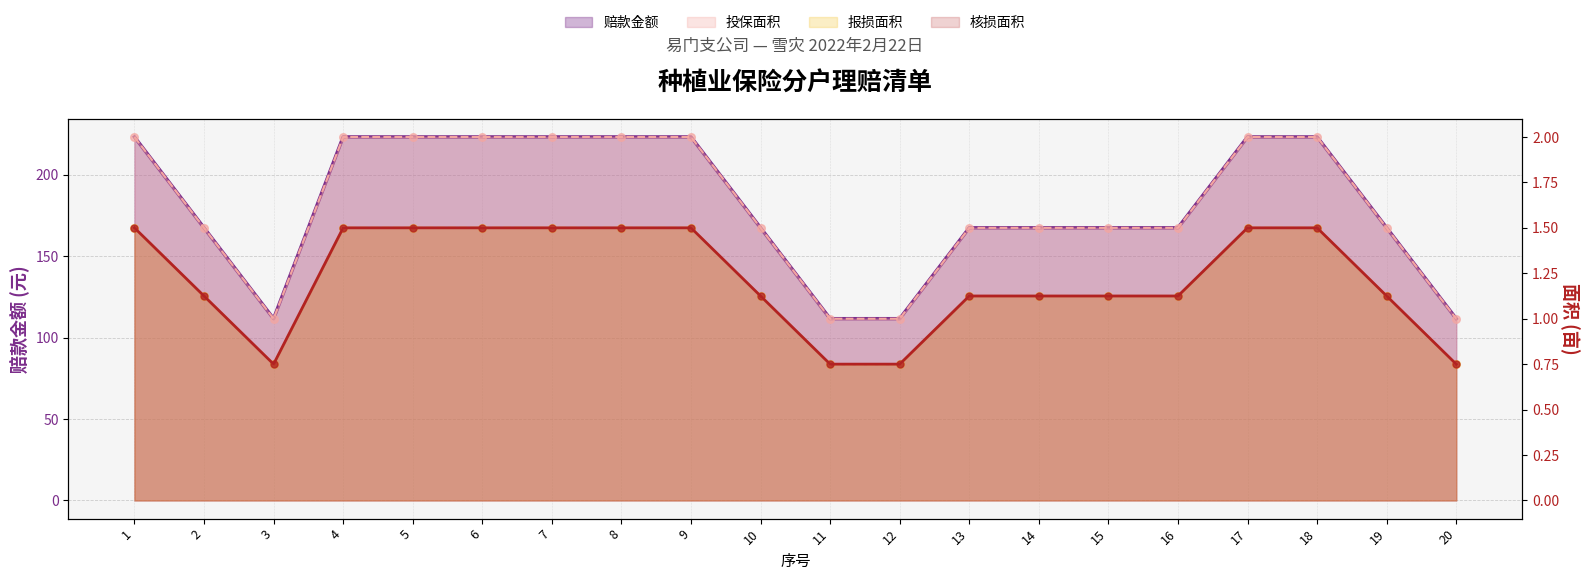

At how many categories does at least one series exceed 90?

20